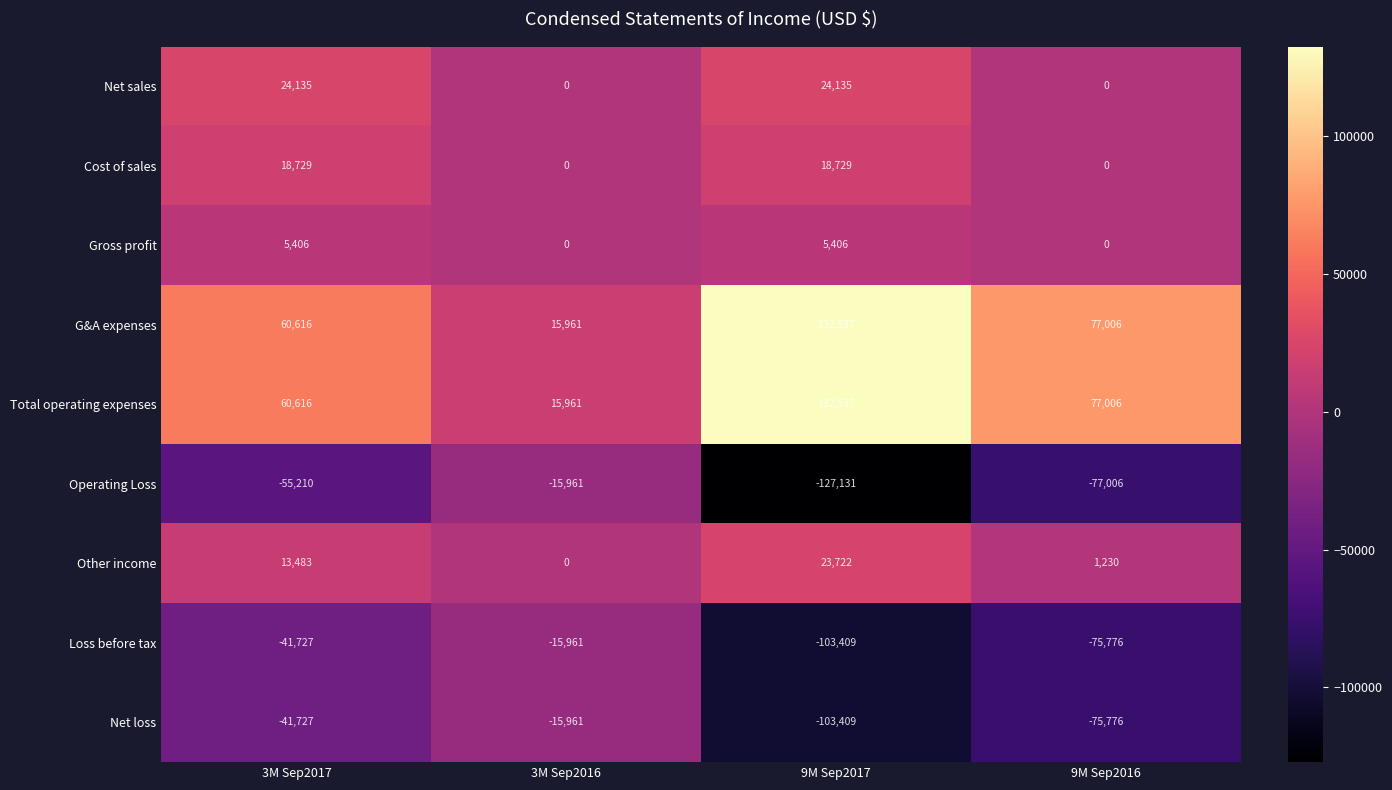

What is the minimum value for Operating Loss?

-127131